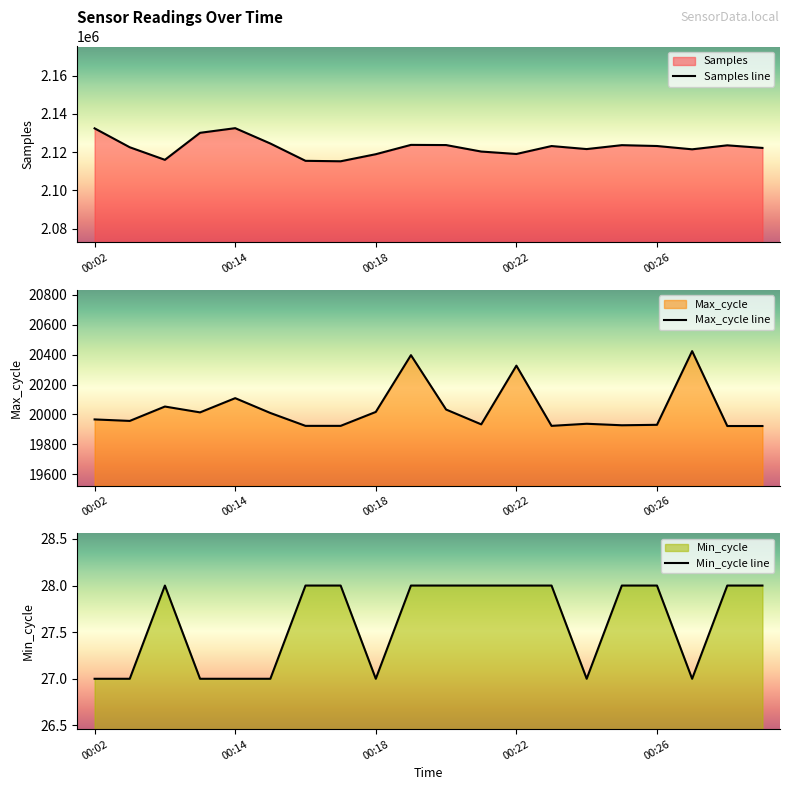

Where is Max_cycle line nearest to the value 20173?

00:14